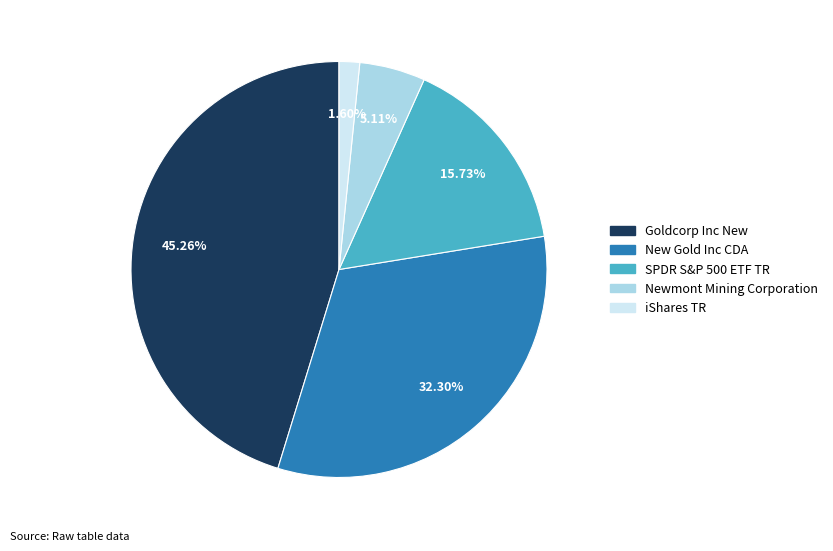

How many segments does this pie chart have?

5